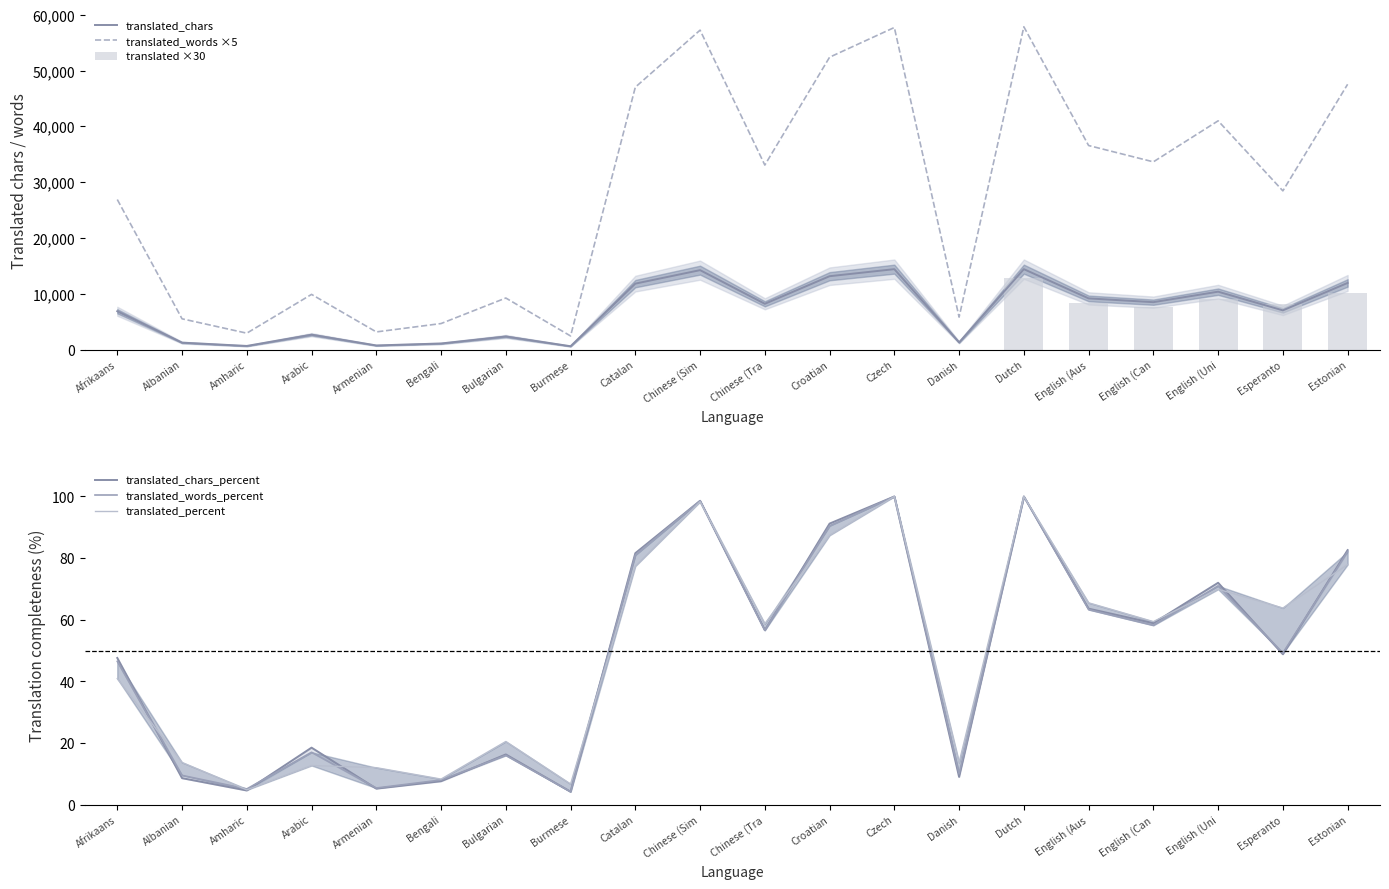

The translated_words ×5 series shows 14901 at Bulgarian. True or false?

False